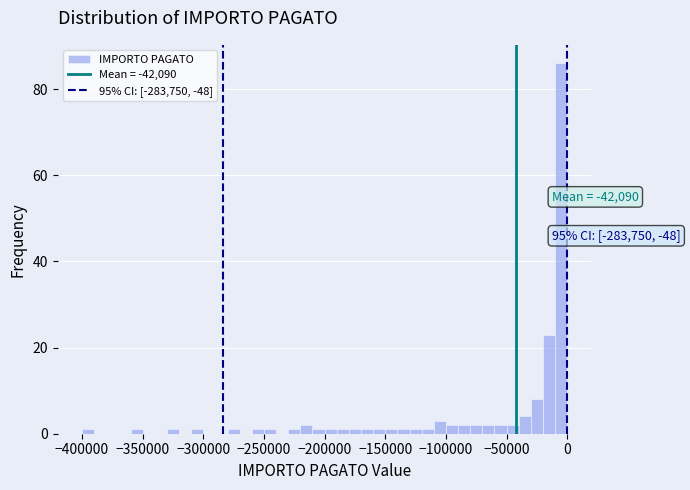

Around what value on the x-axis is the tallest bar? Give the approximate position of its centre, as read against the axis.

-5000